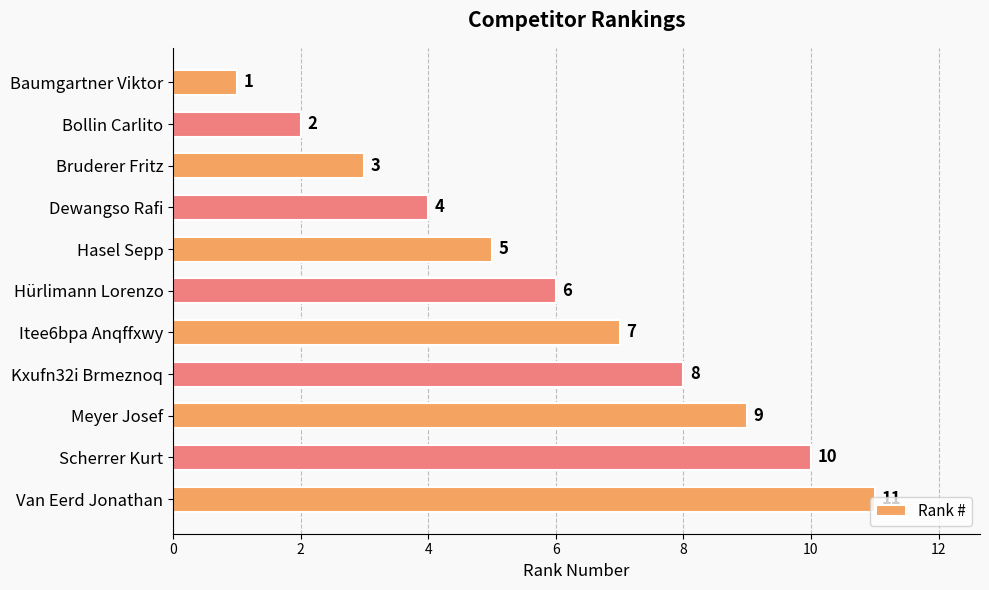

What is the value of the 1st bar from the top?

1